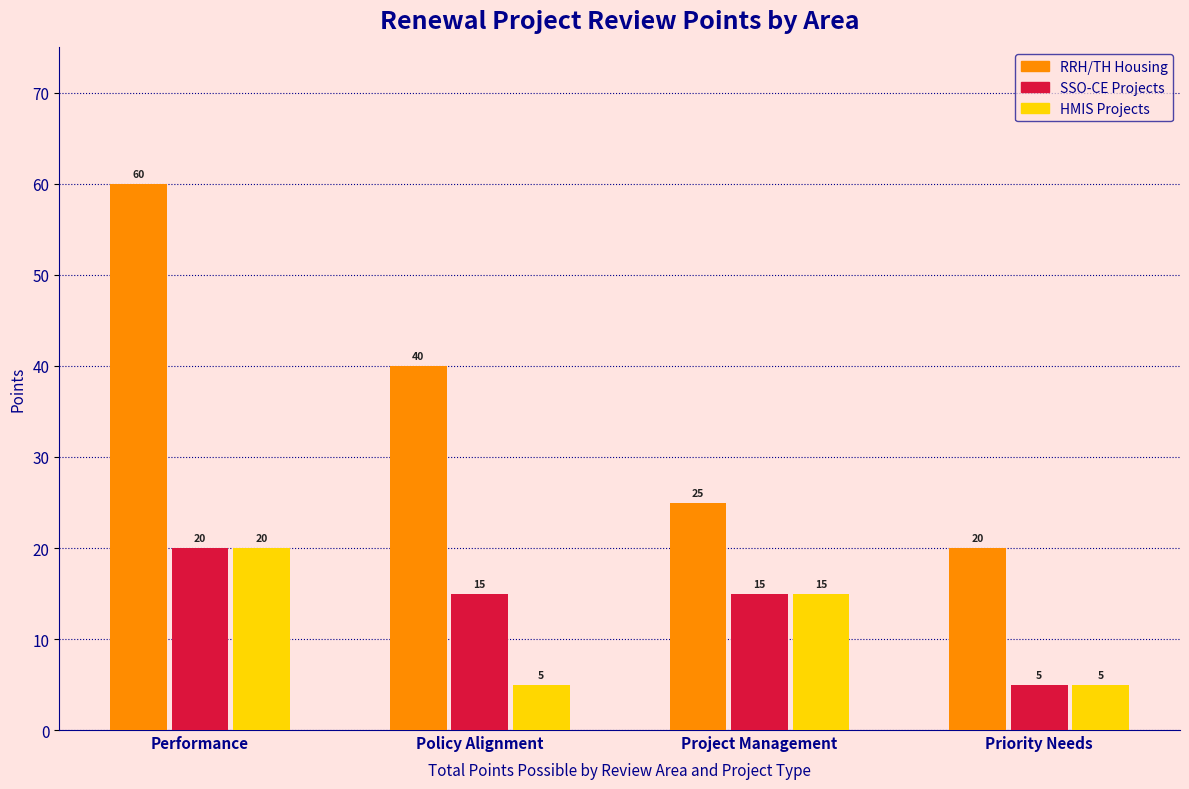

Reading right to left, what are all the values shown in this chart?

RRH/TH Housing: Priority Needs=20	Project Management=25	Policy Alignment=40	Performance=60
SSO-CE Projects: Priority Needs=5	Project Management=15	Policy Alignment=15	Performance=20
HMIS Projects: Priority Needs=5	Project Management=15	Policy Alignment=5	Performance=20